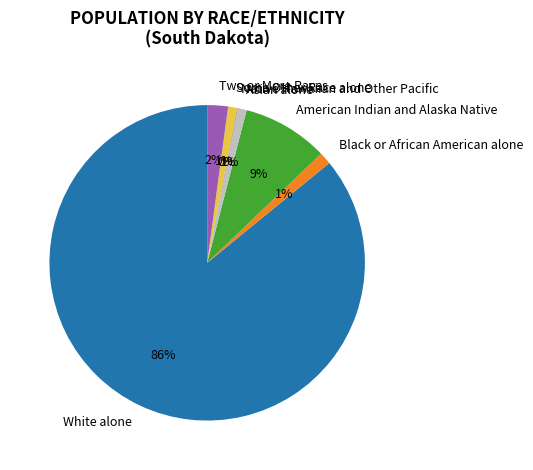

To the nearest percent, what percentage of the pie is White alone?

86%